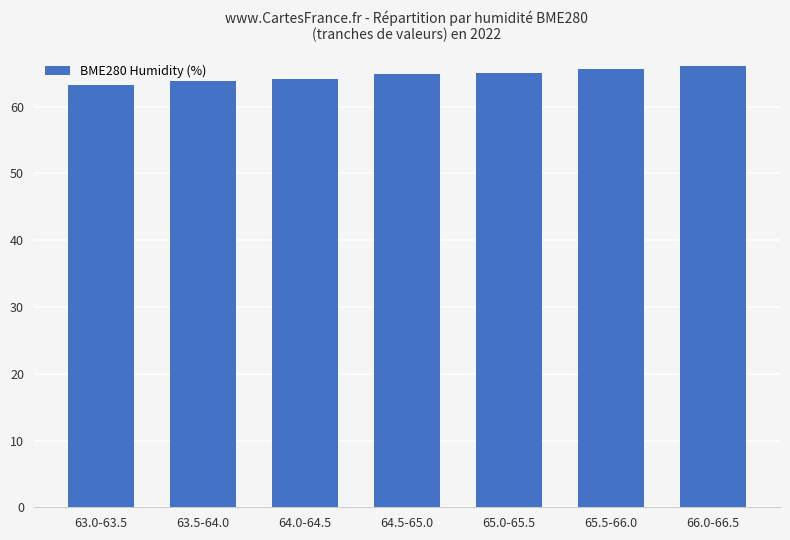

Which label corresponds to the smallest value in the chart?

63.0-63.5